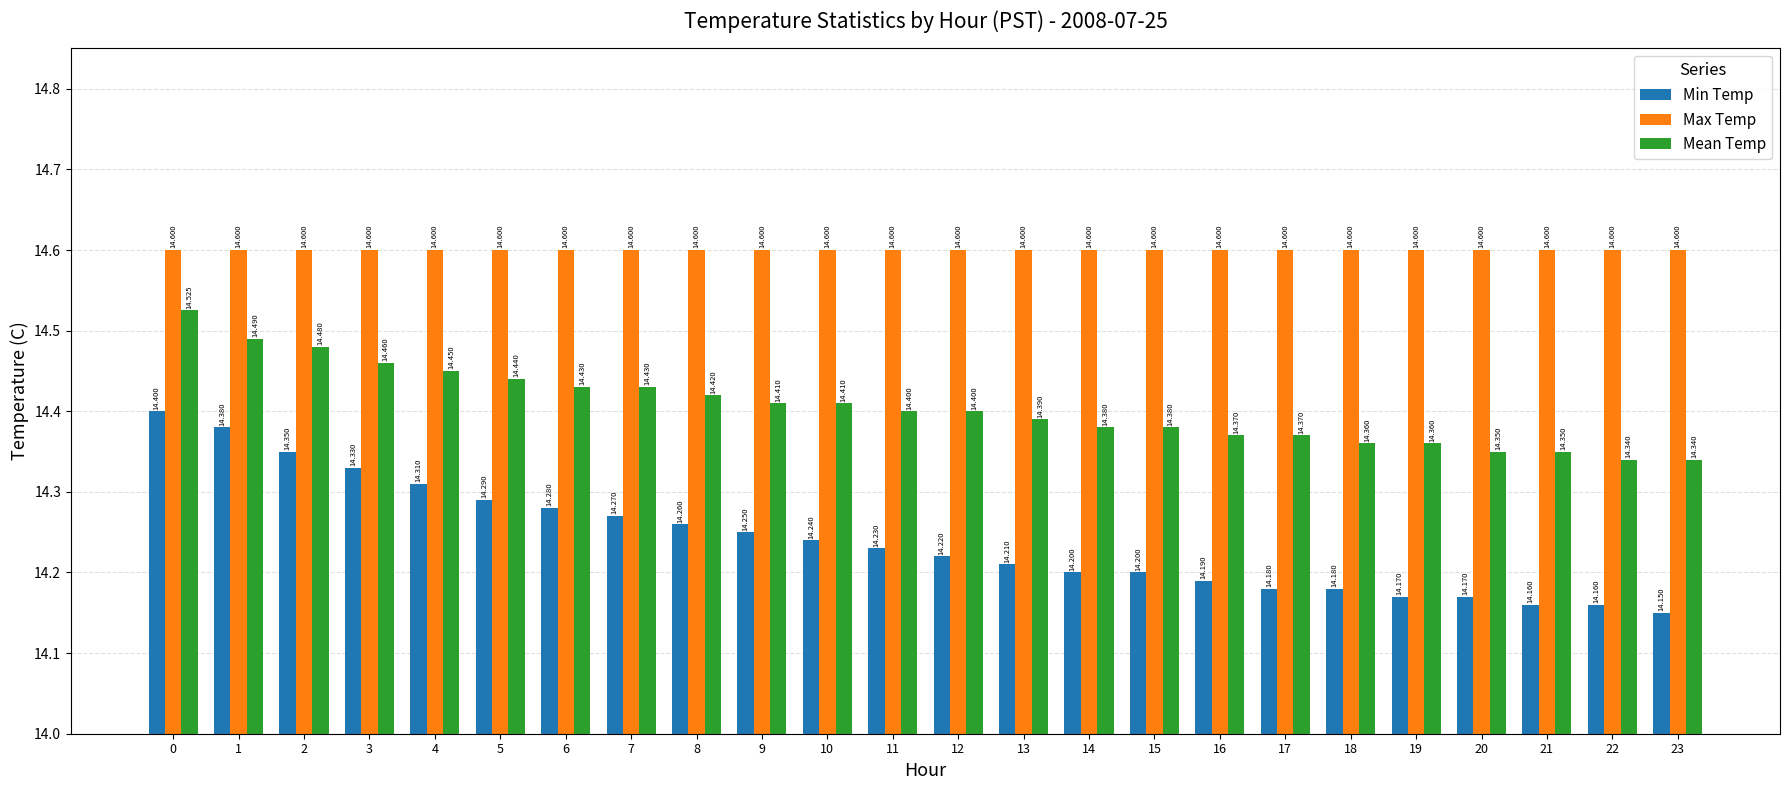

What is the total value across all series at 11?

43.2